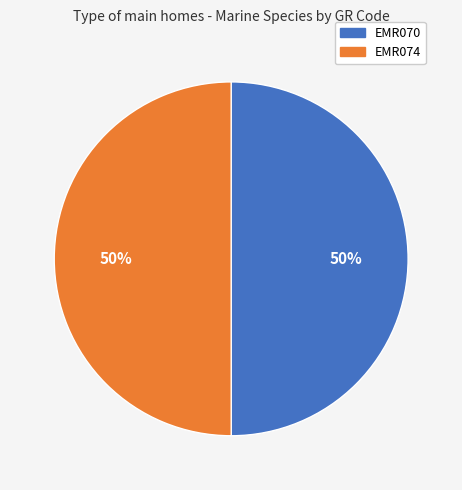

How many segments does this pie chart have?

2